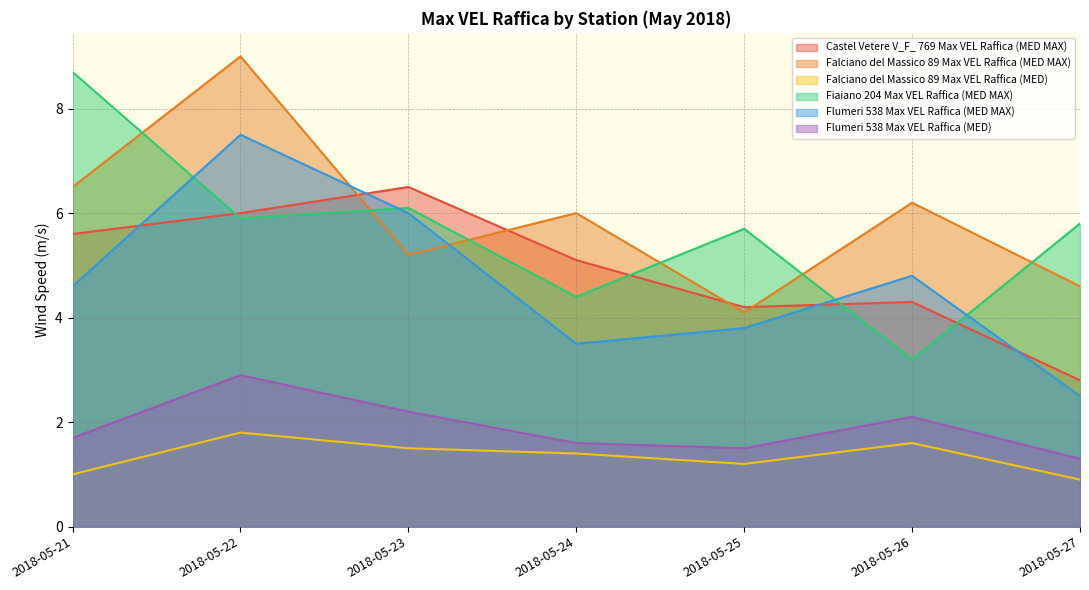

What is the average value of the Falciano del Massico 89 Max VEL Raffica (MED) series?

1.3